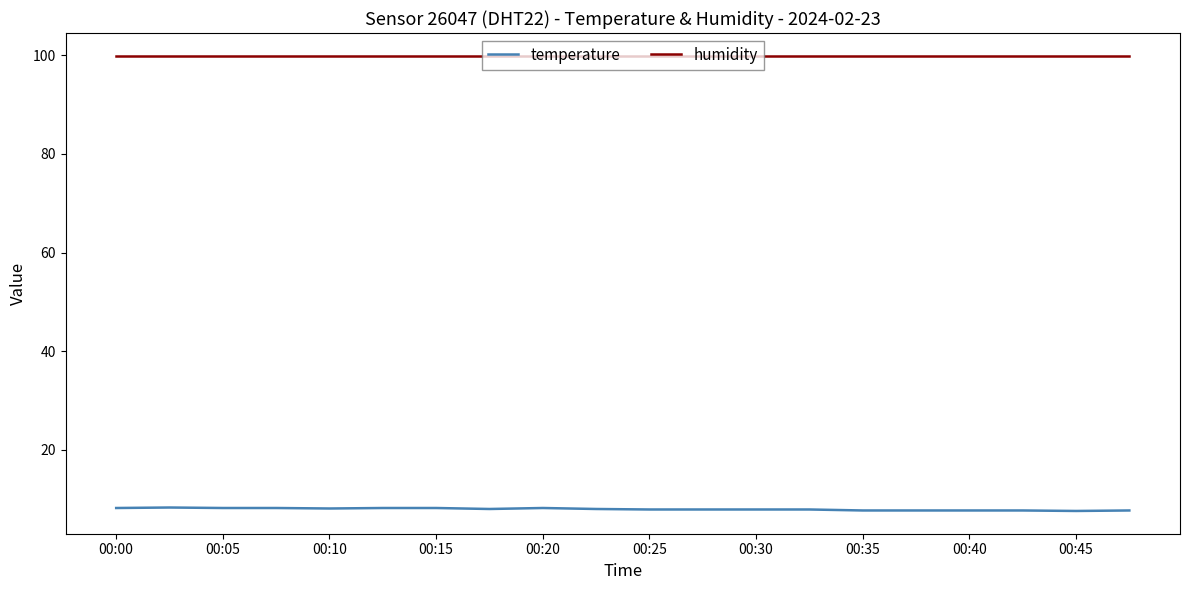

Which series has the largest total across all categories?

humidity